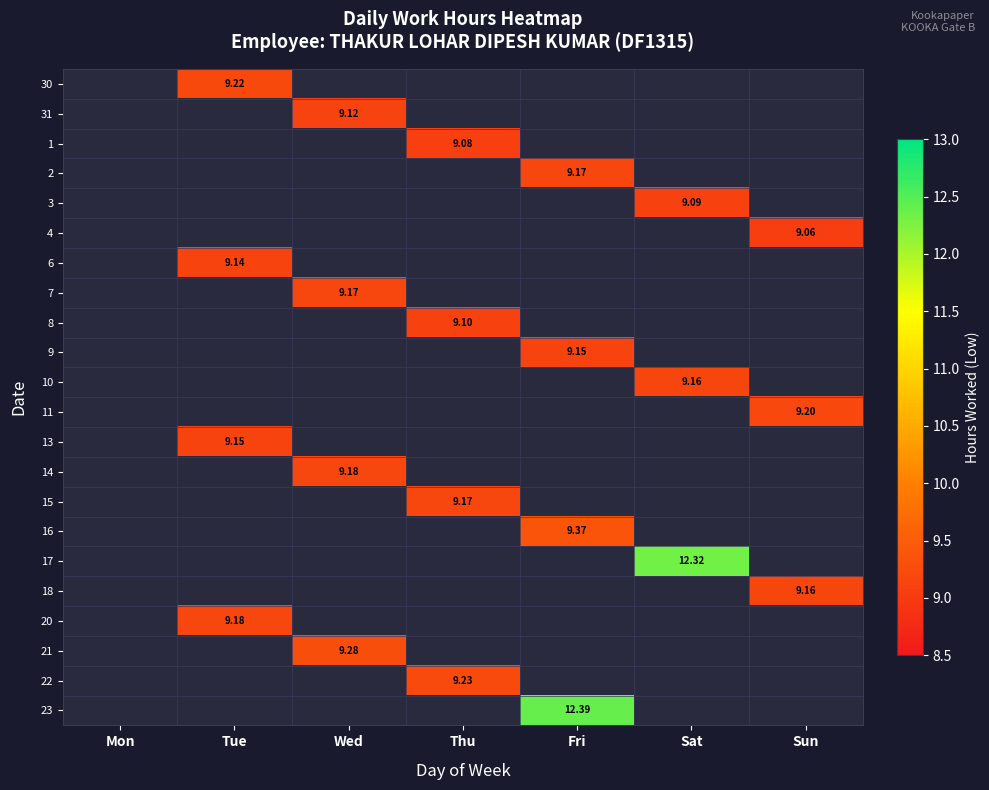

True or false: 20 has a value of 9.2 at Tue.

True